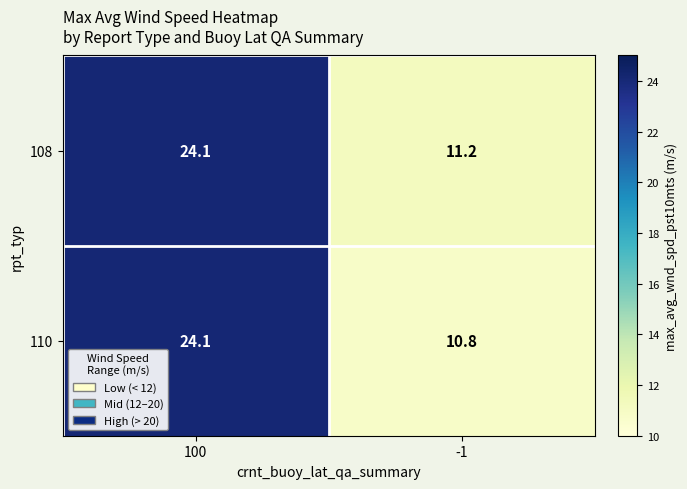

Reading left to right, transcribe all the data shown in this chart.

108: 24.1	11.2
110: 24.1	10.8